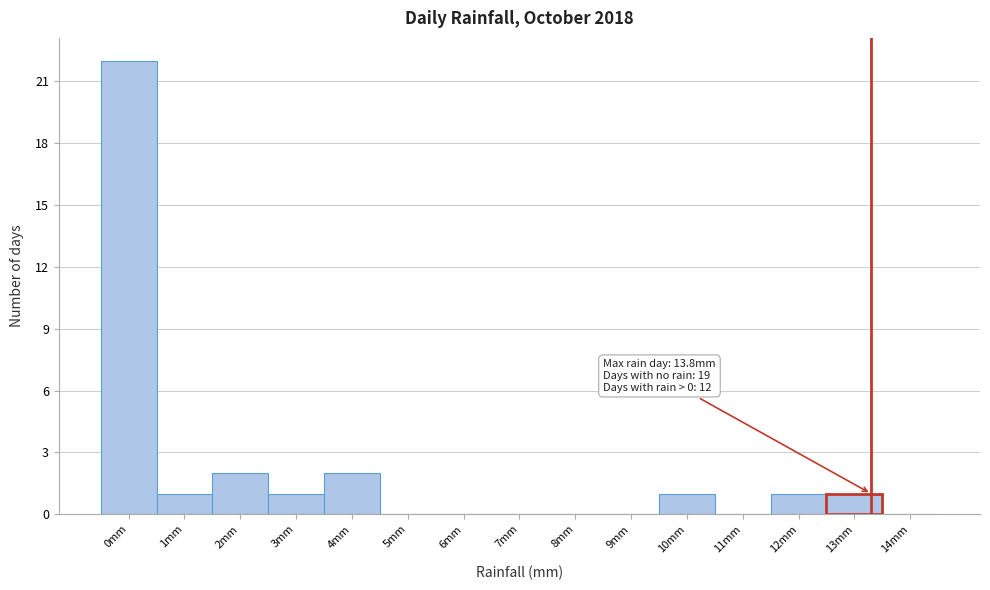

The chart shows a value of 11 at 9mm. True or false?

False